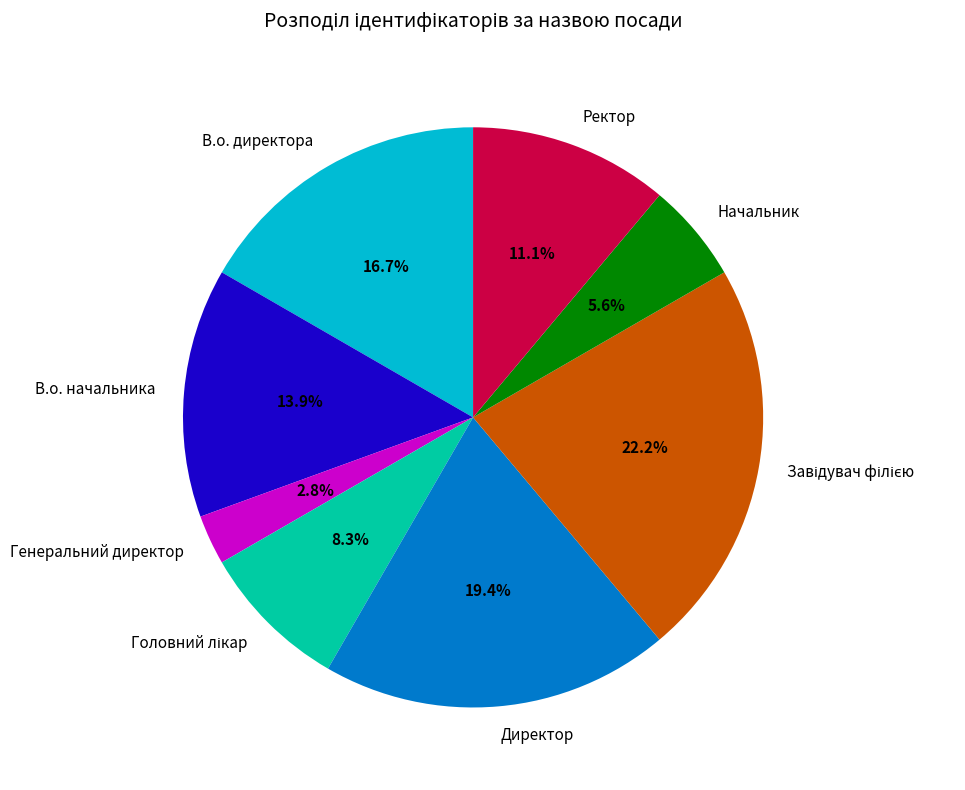

Which category has the smallest portion of the pie?

Генеральний директор